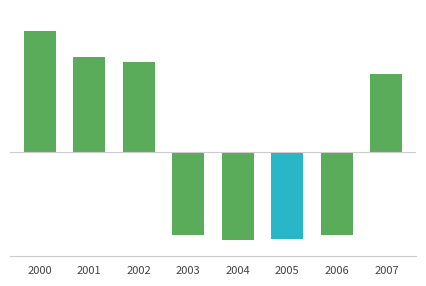

What is the maximum value shown in the chart?

2.9